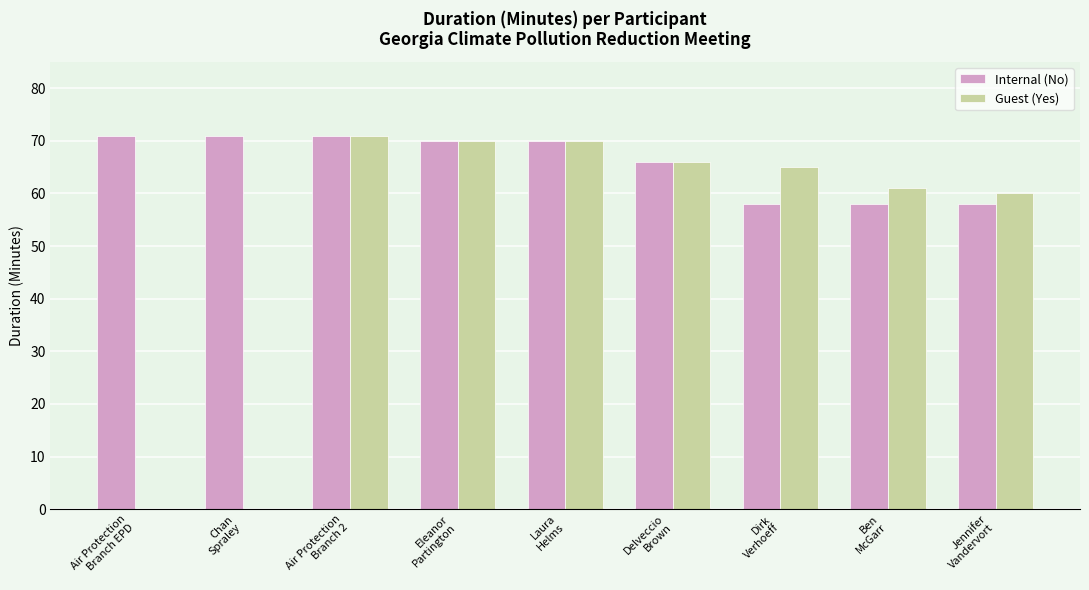

What is the highest value of the Guest (Yes) series?

71